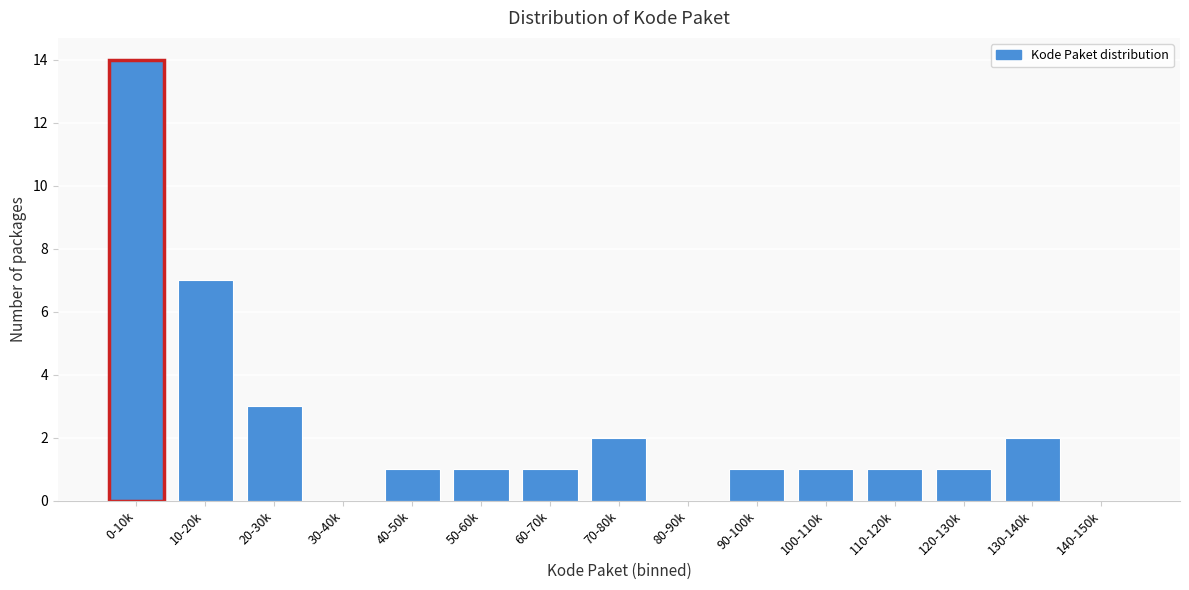

Reading left to right, extract all data points from this chart.

0-10k=14	10-20k=7	20-30k=3	30-40k=0	40-50k=1	50-60k=1	60-70k=1	70-80k=2	80-90k=0	90-100k=1	100-110k=1	110-120k=1	120-130k=1	130-140k=2	140-150k=0